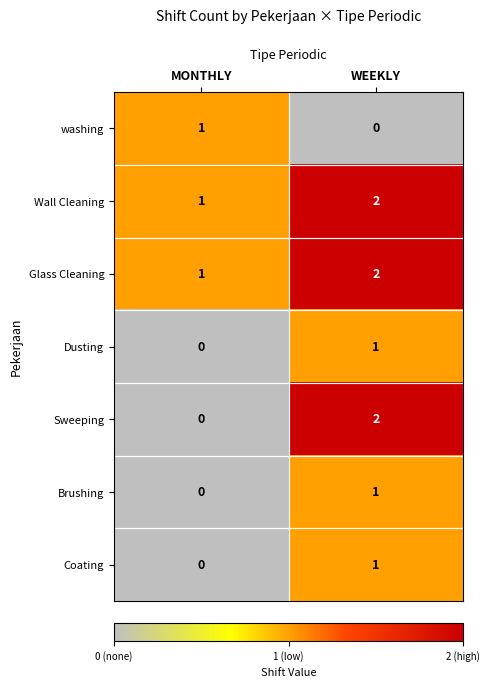

Which label corresponds to the largest value in the chart?

WEEKLY